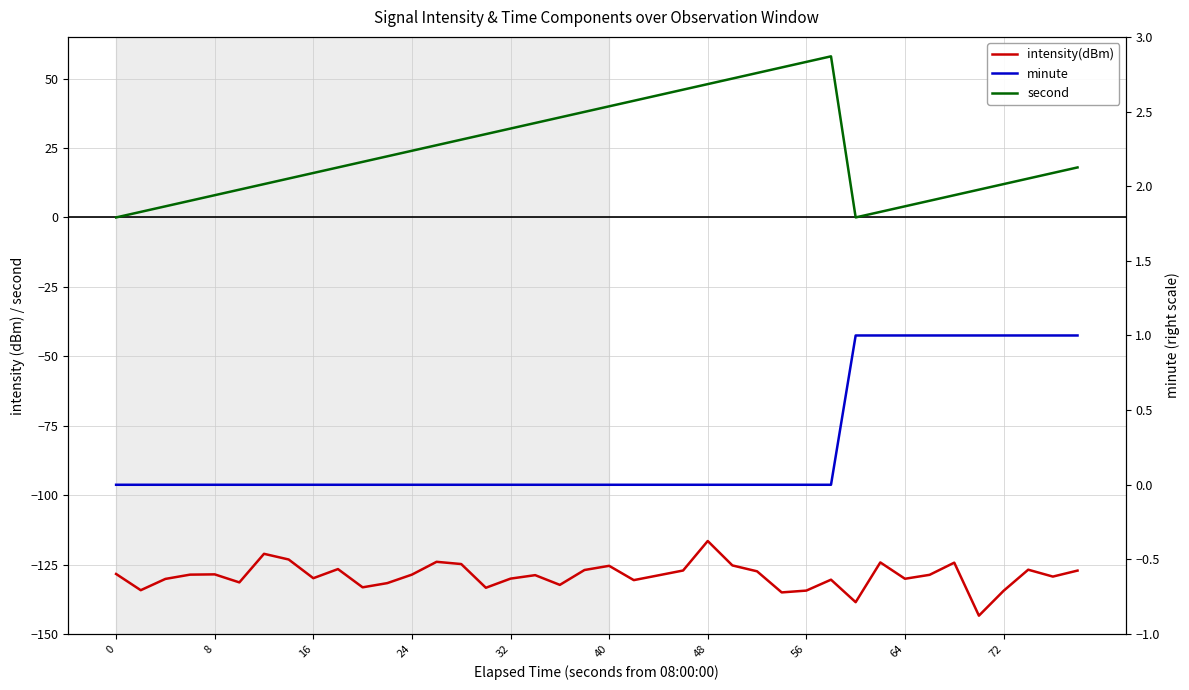

Rank the series by their average value, from lowest to highest.

intensity(dBm), minute, second